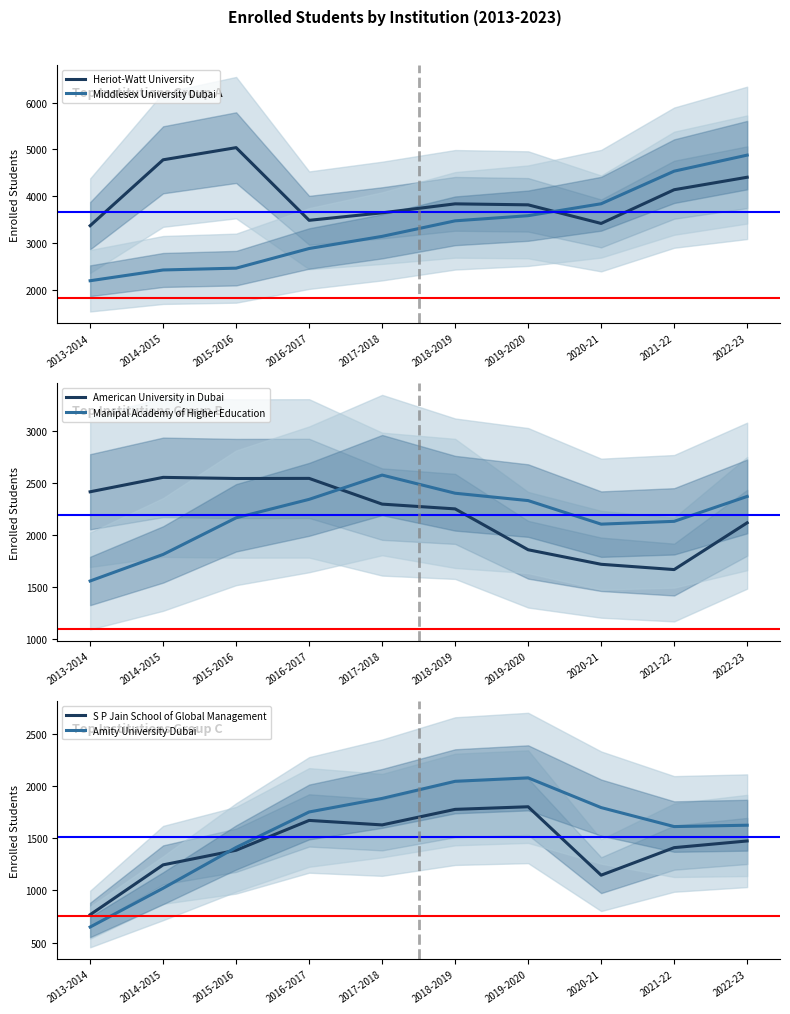

True or false: American University in Dubai and Heriot-Watt University intersect in this chart.

False